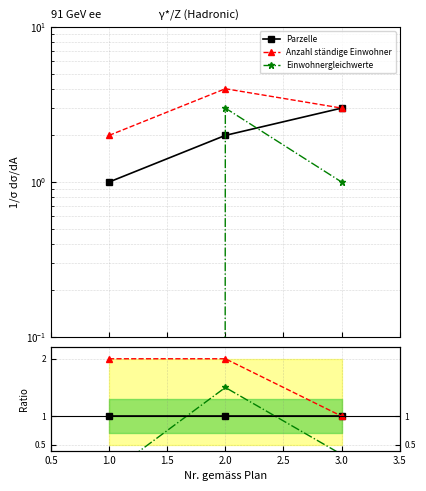

What is the spread (max minus min) of values at 3.0?

0.7